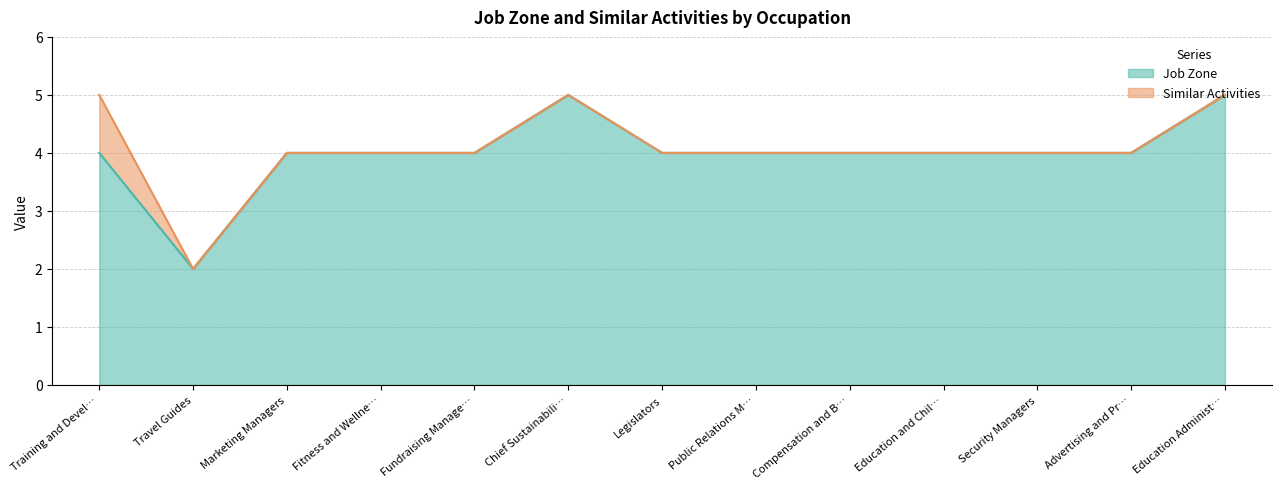

What position from the left is Advertising and Pr…?

12